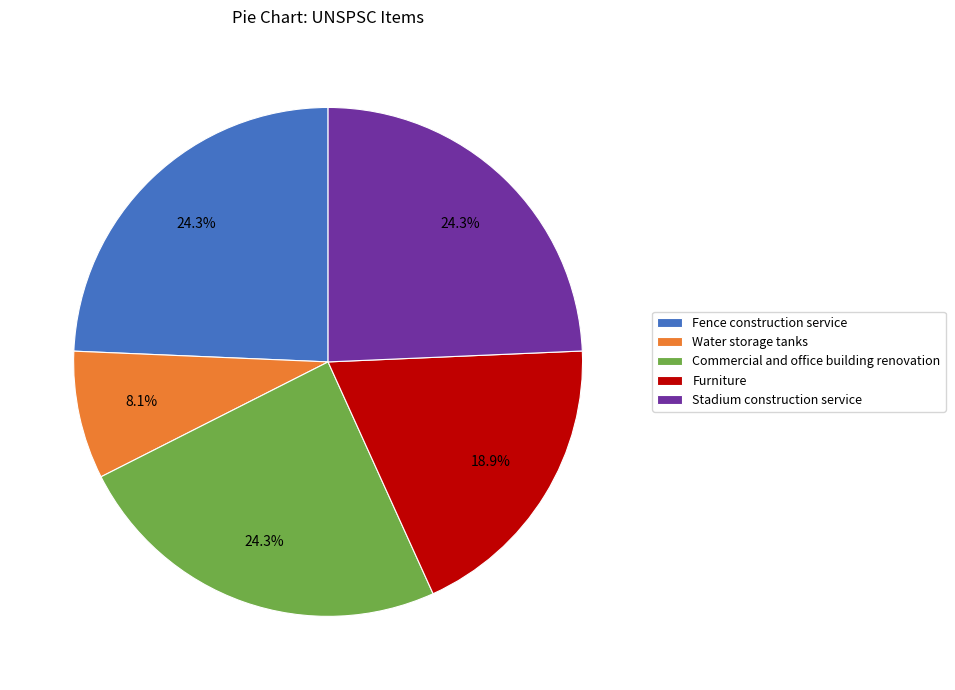

To the nearest percent, what is the difference between the Furniture and Stadium construction service slice percentages?

5%